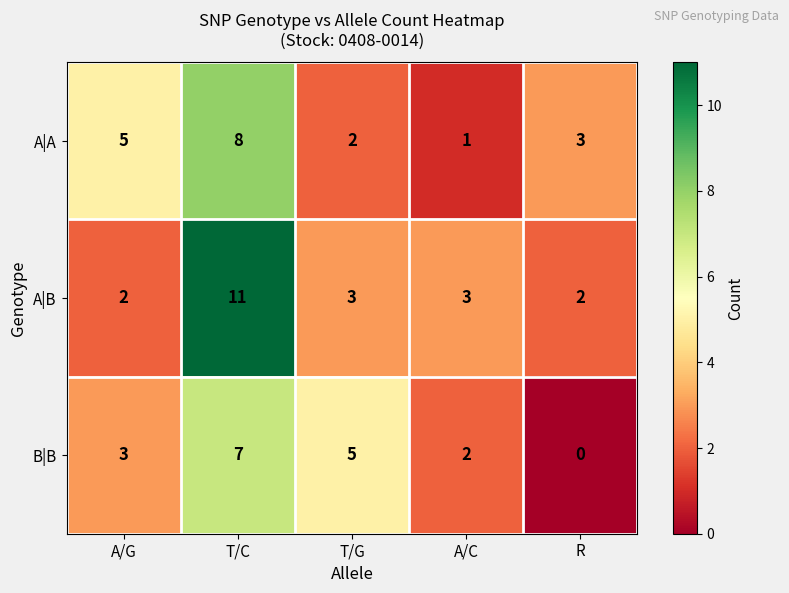

List the series in order of their overall mean, highest first.

A|B, A|A, B|B